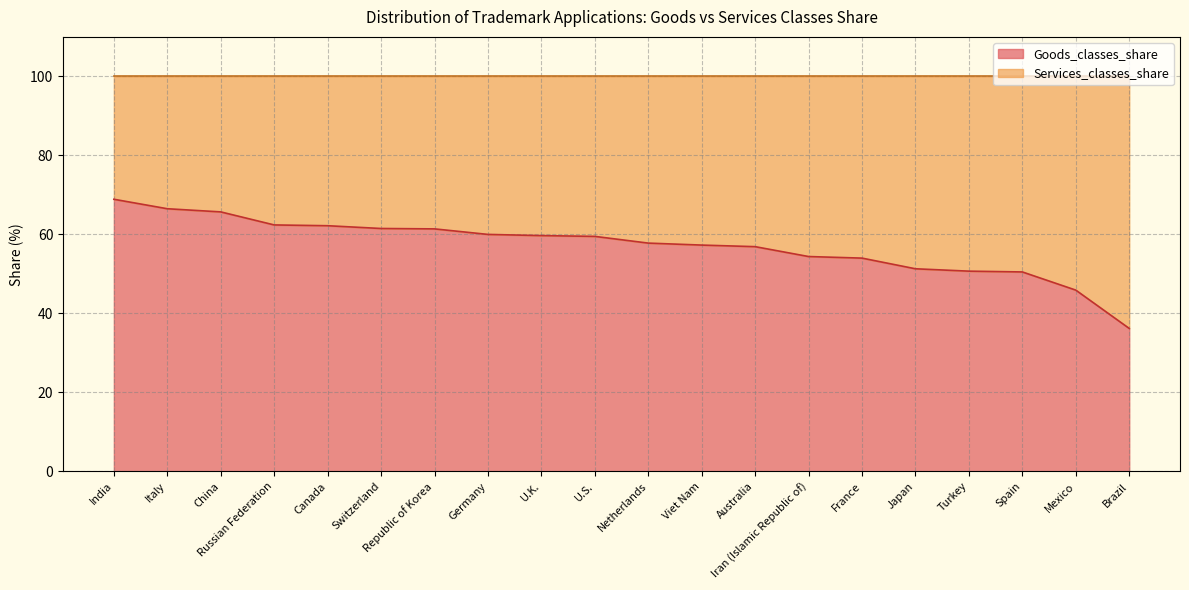

Reading right to left, list all the values displayed in this chart.

36.2	45.9	50.5	50.7	51.3	54.0	54.4	56.9	57.3	57.8	59.5	59.7	60.0	61.4	61.5	62.2	62.4	65.7	66.5	68.9